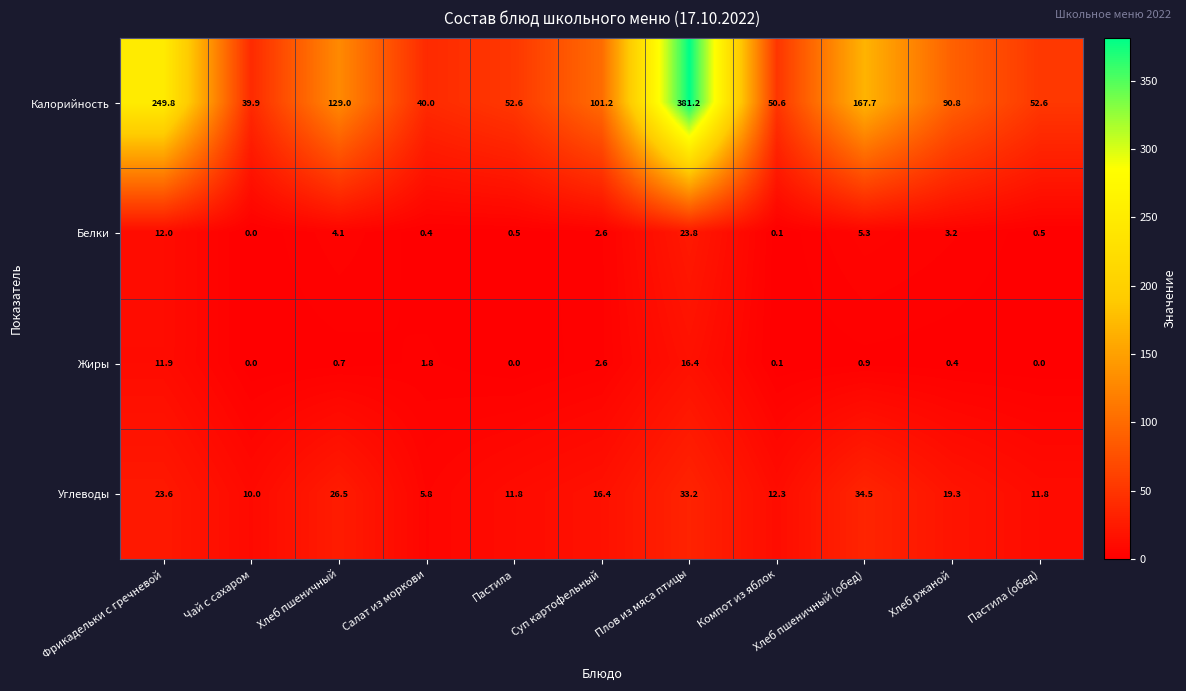

Which series has the largest total across all categories?

Калорийность